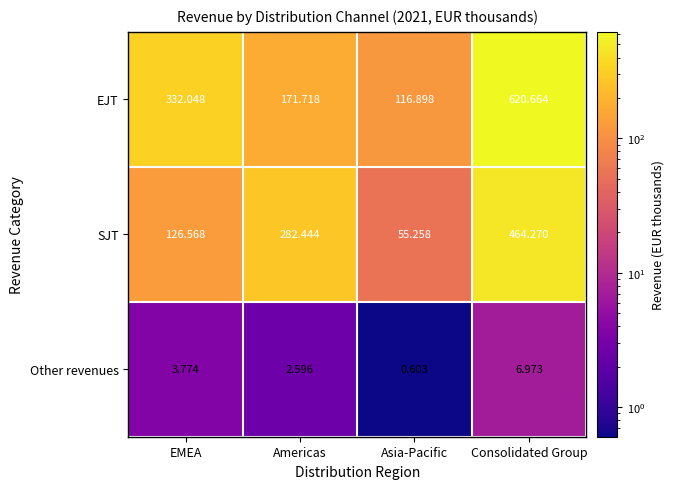

Which category has the lowest value across all series?

Asia-Pacific